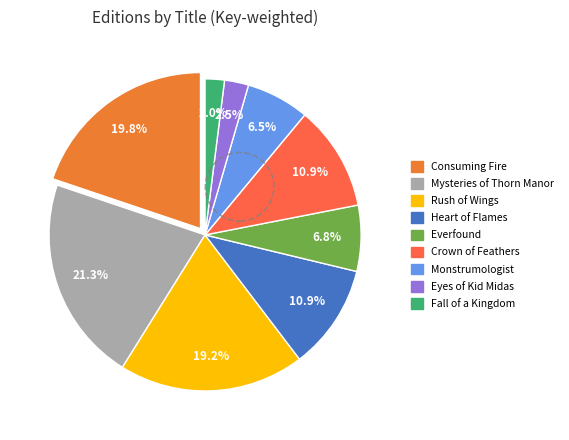

Which category has the smallest portion of the pie?

Fall of a Kingdom